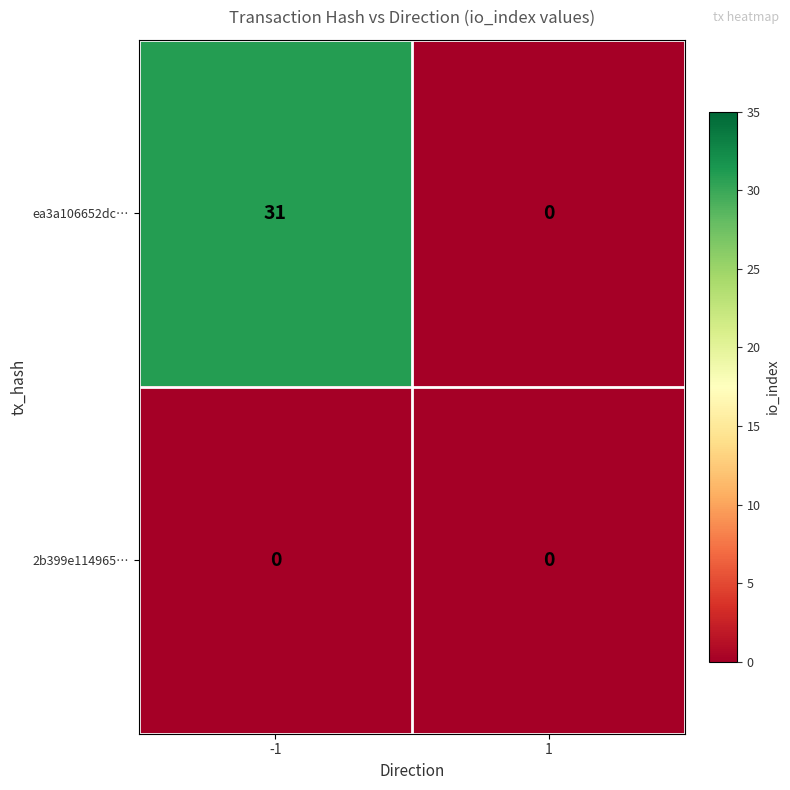

How many positive values does the ea3a106652dc… series have?

1